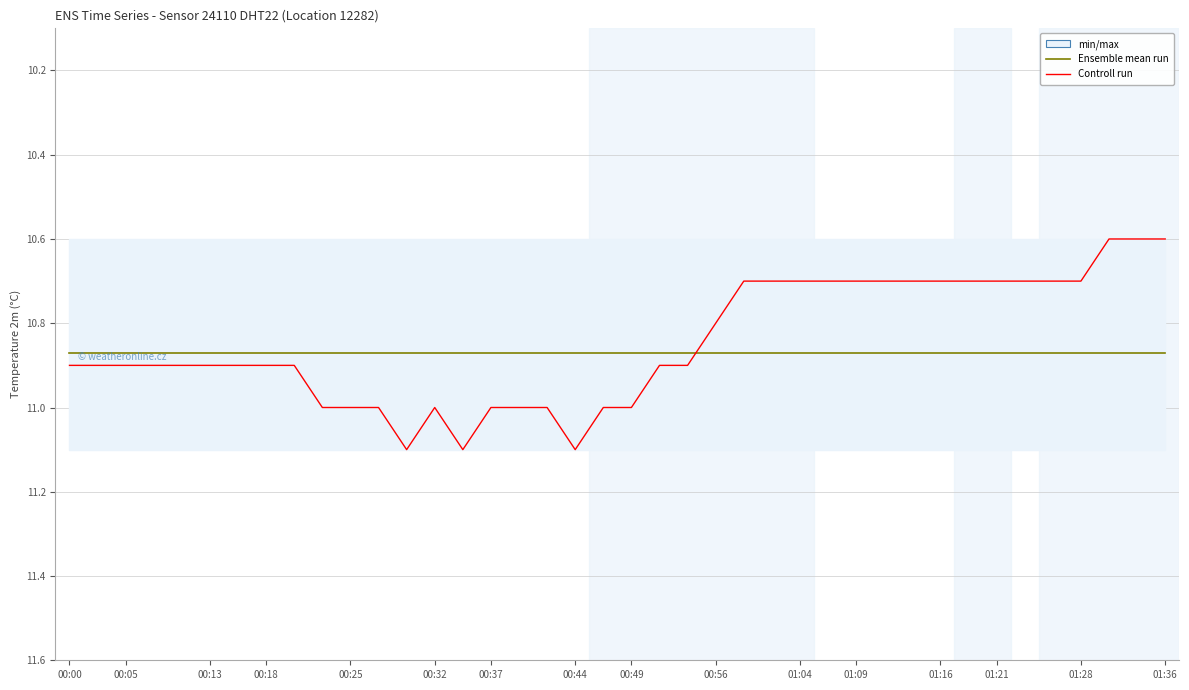

Which series ends up on top after the final intersection of Ensemble mean run and Controll run?

Ensemble mean run